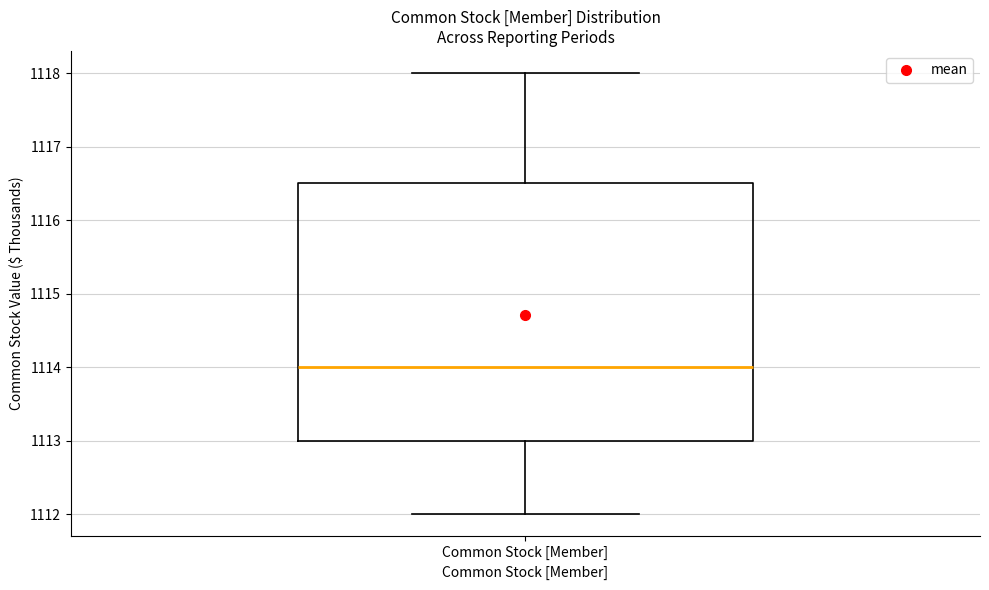

Read this box plot against the y-axis: the position of the median line, the range covered by the box, and the ends of both whiskers. The values are not printed on the chart, so give them approximately, as read against the axis.

median 1114.0, box 1113.0 to 1116.5, whiskers 1112.0 to 1118.0